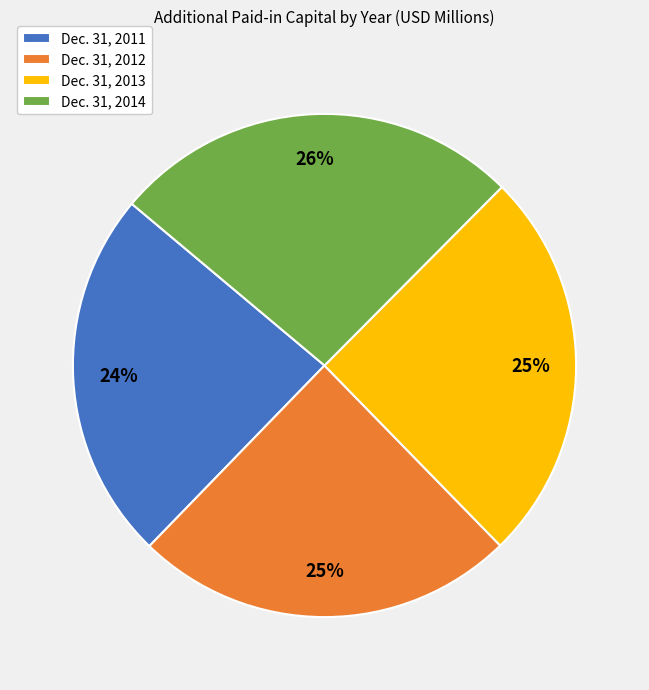

Is it true that Dec. 31, 2014 is 16% of the pie?

False